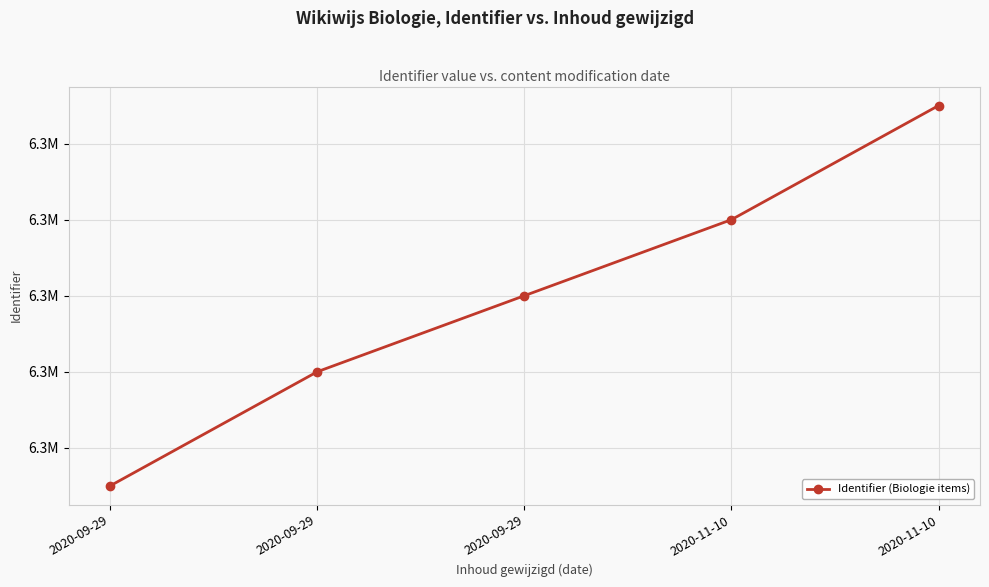

Does the chart have visible grid lines?

Yes